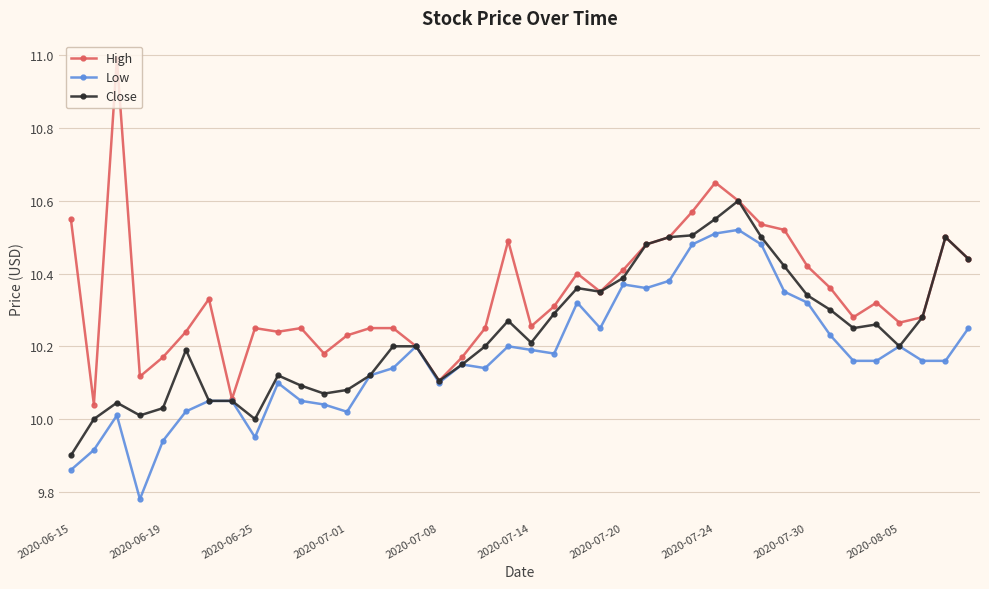

What is the maximum value shown in the chart?

11.0